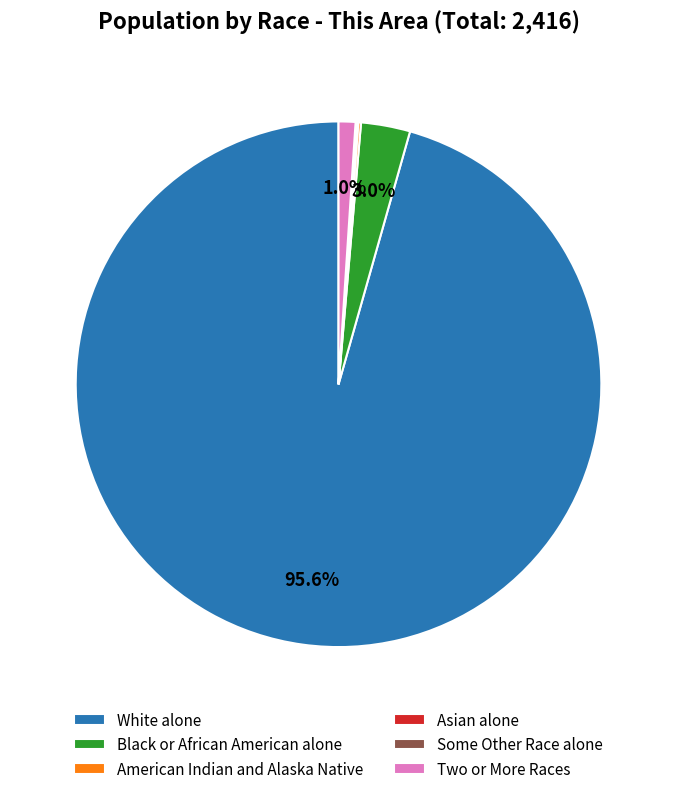

To the nearest percent, what percentage of the pie is Two or More Races?

1%